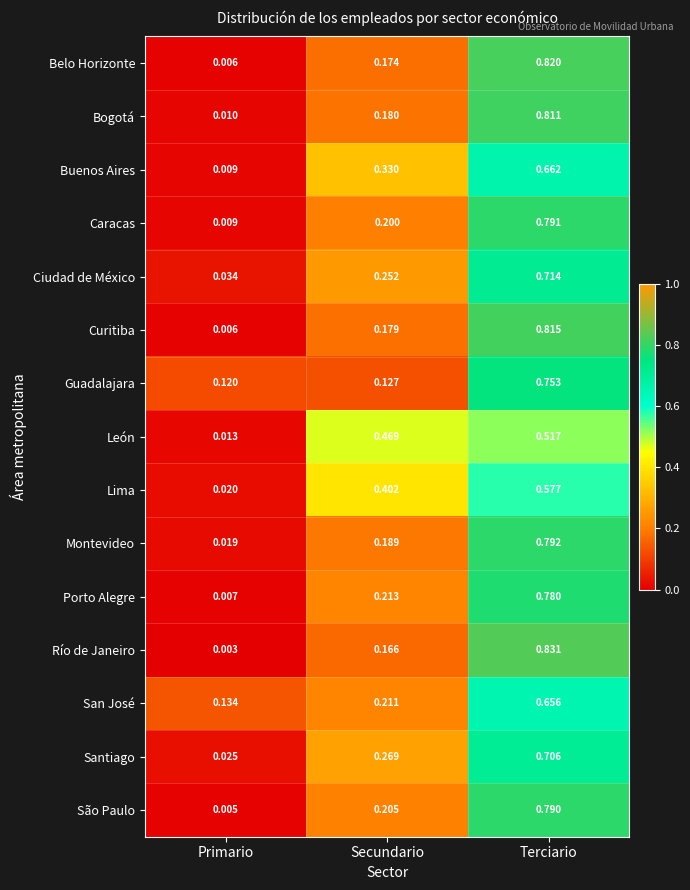

Is the value of Montevideo at Primario greater than the value of Santiago at Terciario?

No